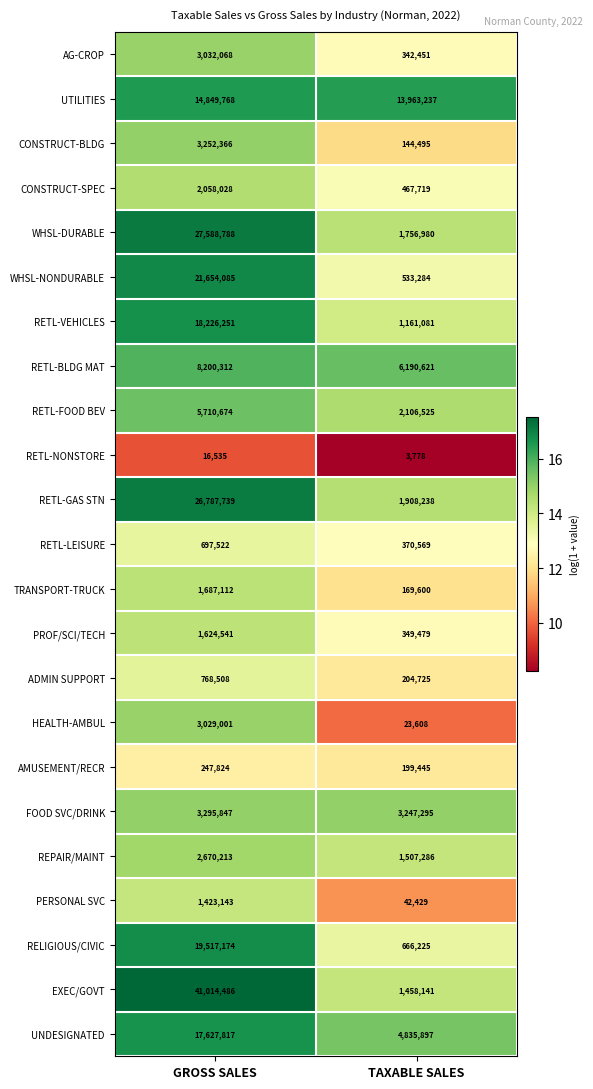

Which label corresponds to the largest value in the chart?

GROSS SALES